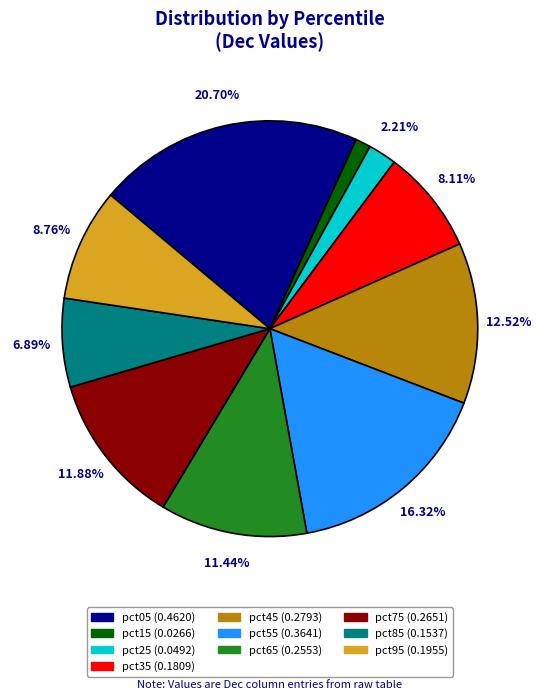

To the nearest percent, what is the difference between the largest and smallest slice percentages?

20%